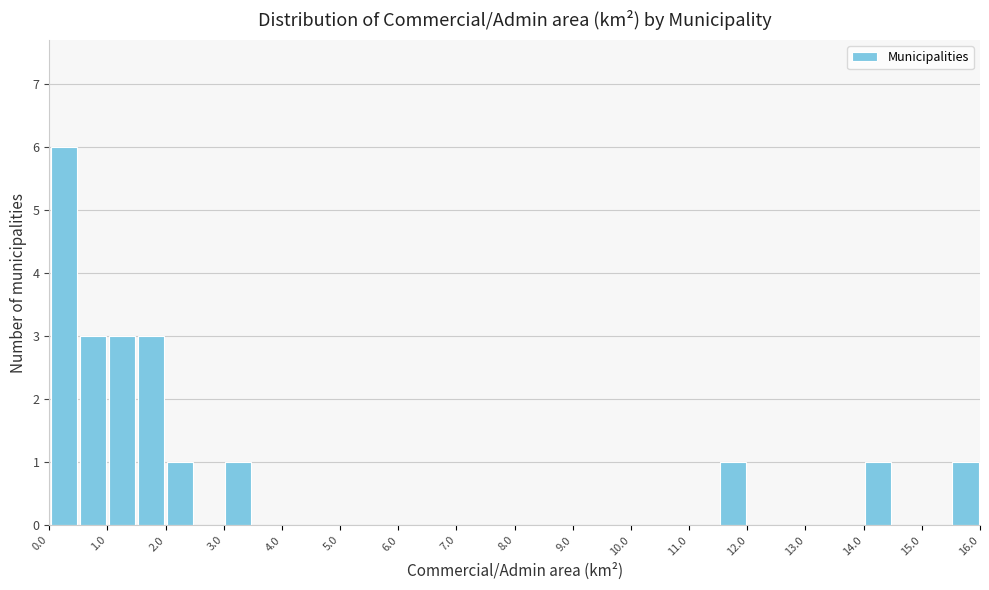

Reading left to right, list every bar in this chart as the range it spans on the x-axis followed by its height. The values are not printed on the chart, so give them approximately, as read against the axis.

0.0 to 0.5: 6
0.5 to 1.0: 3
1.0 to 1.5: 3
1.5 to 2.0: 3
2.0 to 2.5: 1
2.5 to 3.0: 0
3.0 to 3.5: 1
3.5 to 4.0: 0
4.0 to 4.5: 0
4.5 to 5.0: 0
5.0 to 5.5: 0
5.5 to 6.0: 0
6.0 to 6.5: 0
6.5 to 7.0: 0
7.0 to 7.5: 0
7.5 to 8.0: 0
8.0 to 8.5: 0
8.5 to 9.0: 0
9.0 to 9.5: 0
9.5 to 10.0: 0
10.0 to 10.5: 0
10.5 to 11.0: 0
11.0 to 11.5: 0
11.5 to 12.0: 1
12.0 to 12.5: 0
12.5 to 13.0: 0
13.0 to 13.5: 0
13.5 to 14.0: 0
14.0 to 14.5: 1
14.5 to 15.0: 0
15.0 to 15.5: 0
15.5 to 16.0: 1